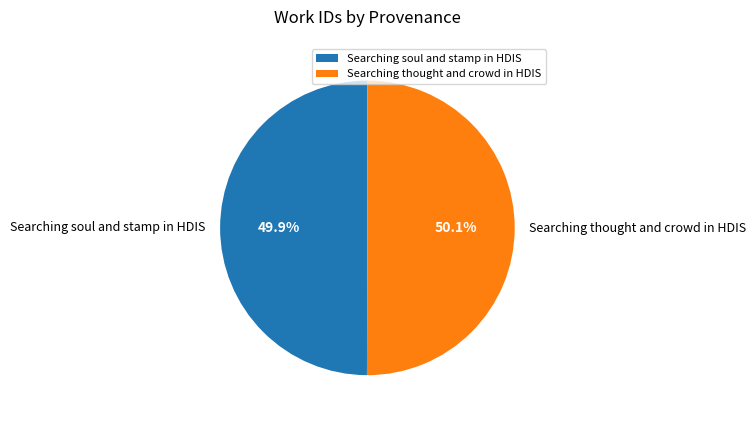

Does any single category account for the majority?

Yes